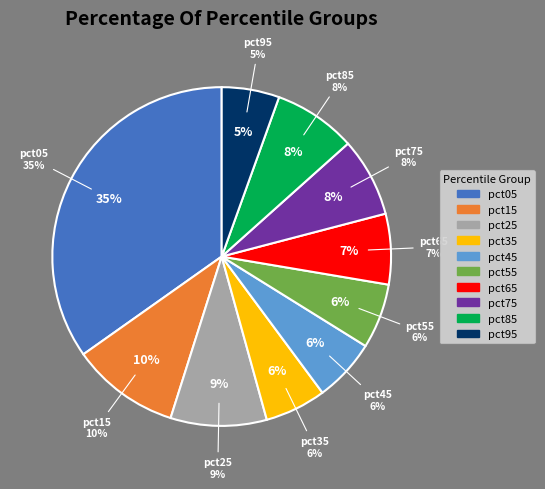

True or false: pct75 accounts for 1% of the total.

False